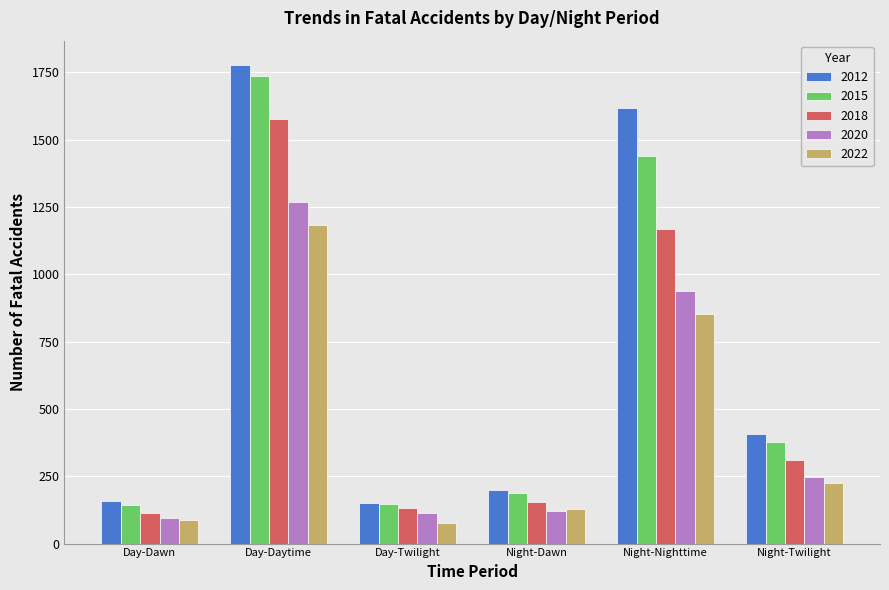

Which series has the widest spread of values?

2012